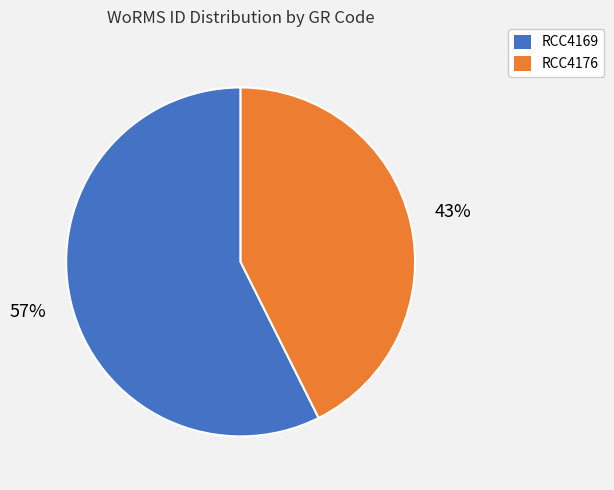

Which has a higher value, RCC4169 or RCC4176?

RCC4169